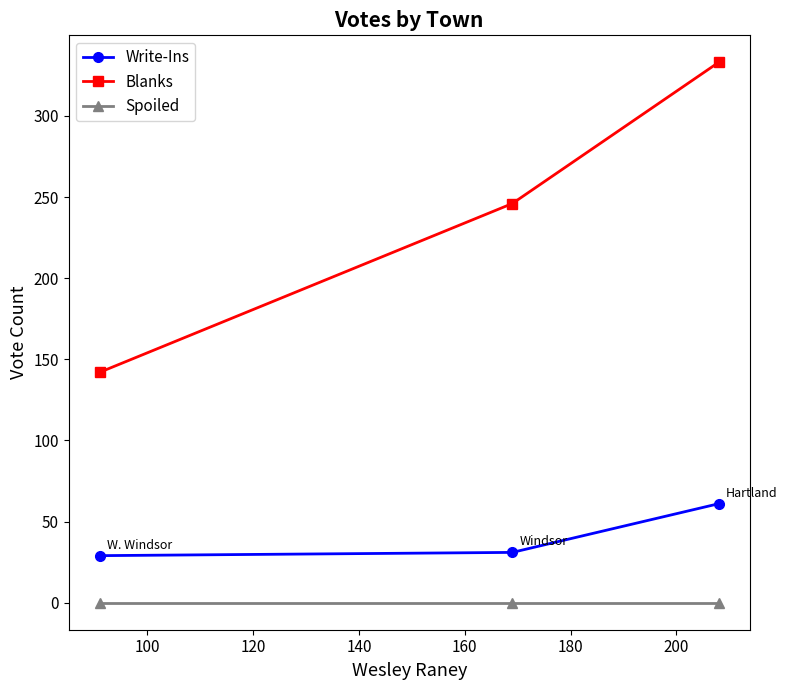

Rank the series by their maximum value, from lowest to highest.

Spoiled, Write-Ins, Blanks